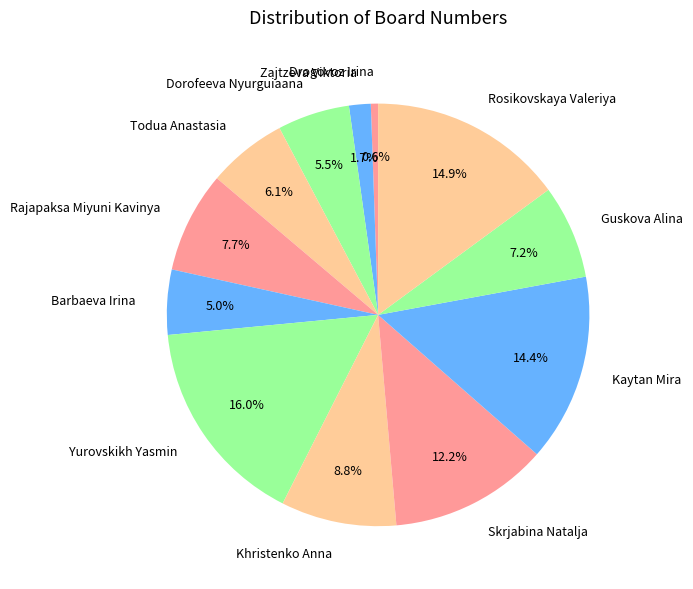

To the nearest percent, what is the difference between the largest and smallest slice percentages?

15%